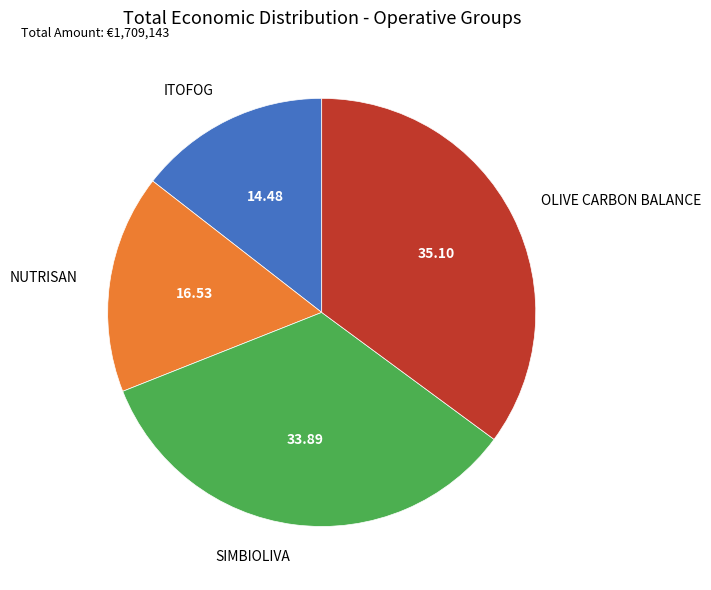

Approximately how many times larger is the value at OLIVE CARBON BALANCE compared to SIMBIOLIVA?

1.0